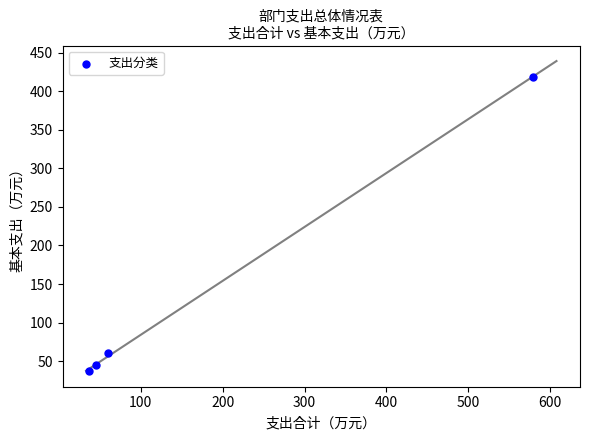

What Y value in the scatter plot is closest to 227?

60.0